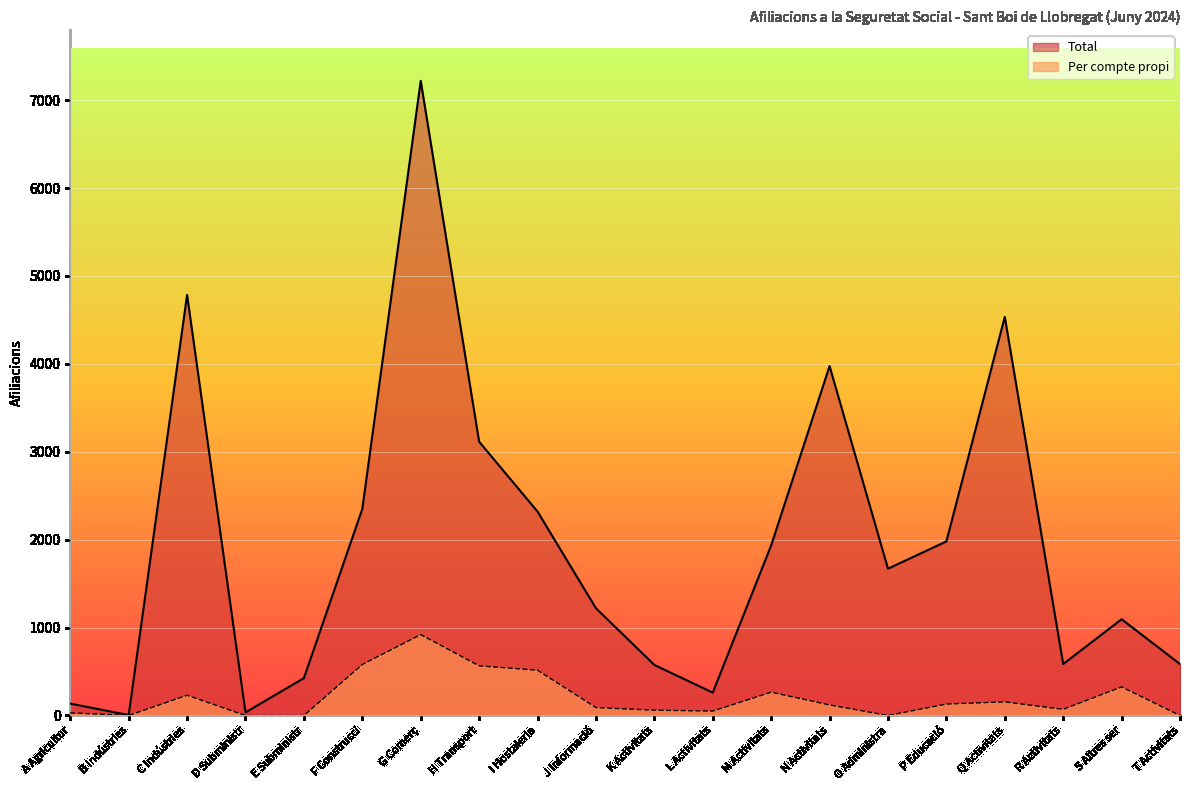

Between C Indústries and L Activitats, which series saw the biggest shift?

Total